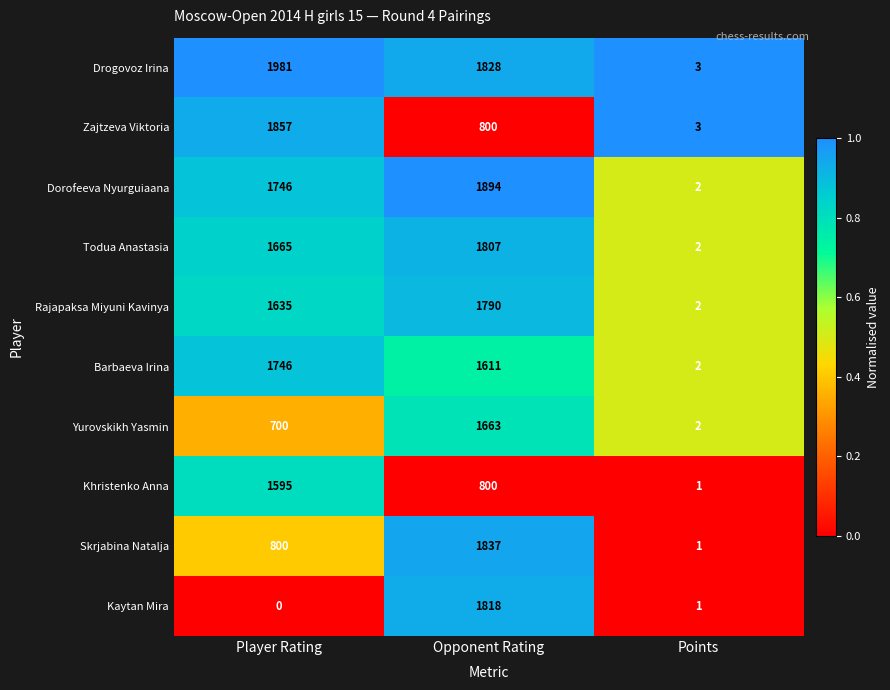

What is the difference between the highest and lowest values at Points?

2